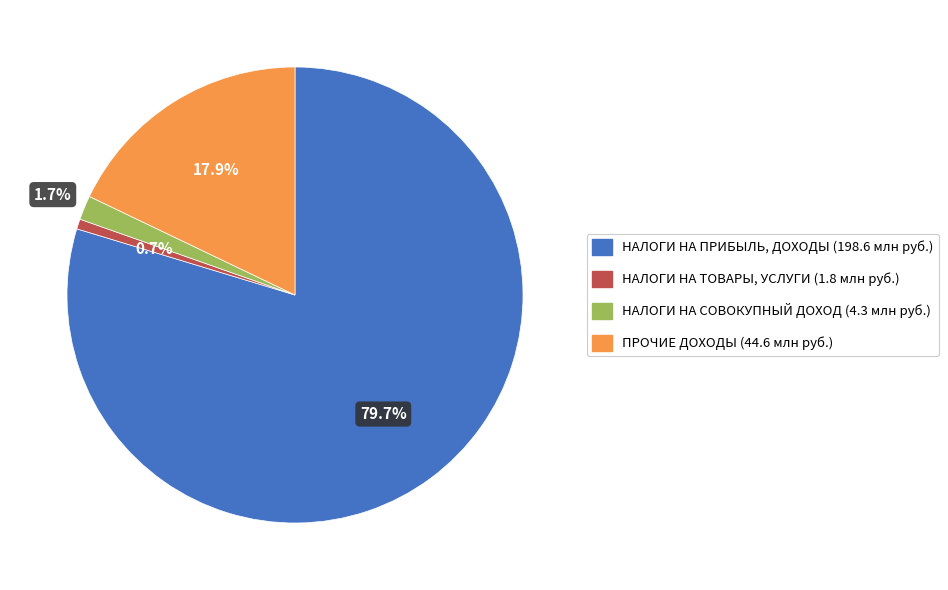

Is there a majority slice in this chart?

Yes